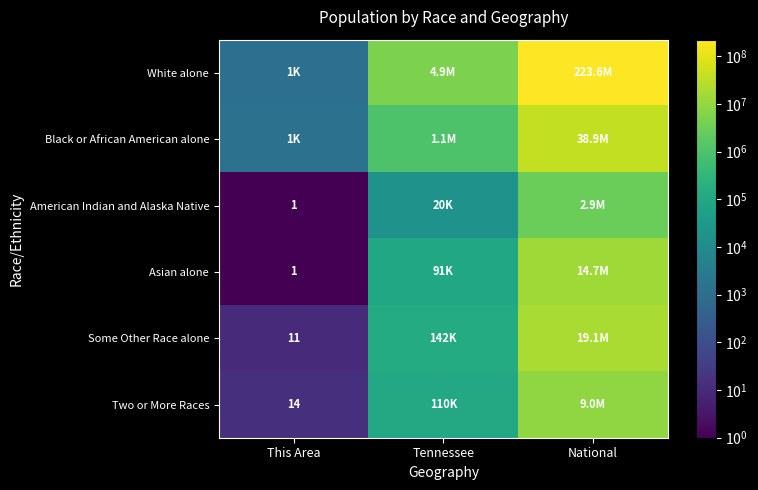

The value of Asian alone at This Area is 2. True or false?

False